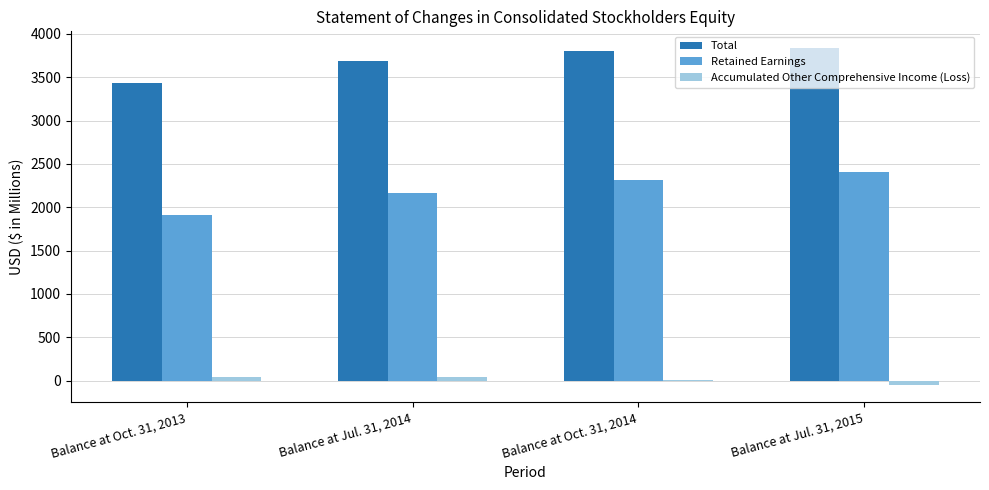

How many distinct data groups are displayed?

3